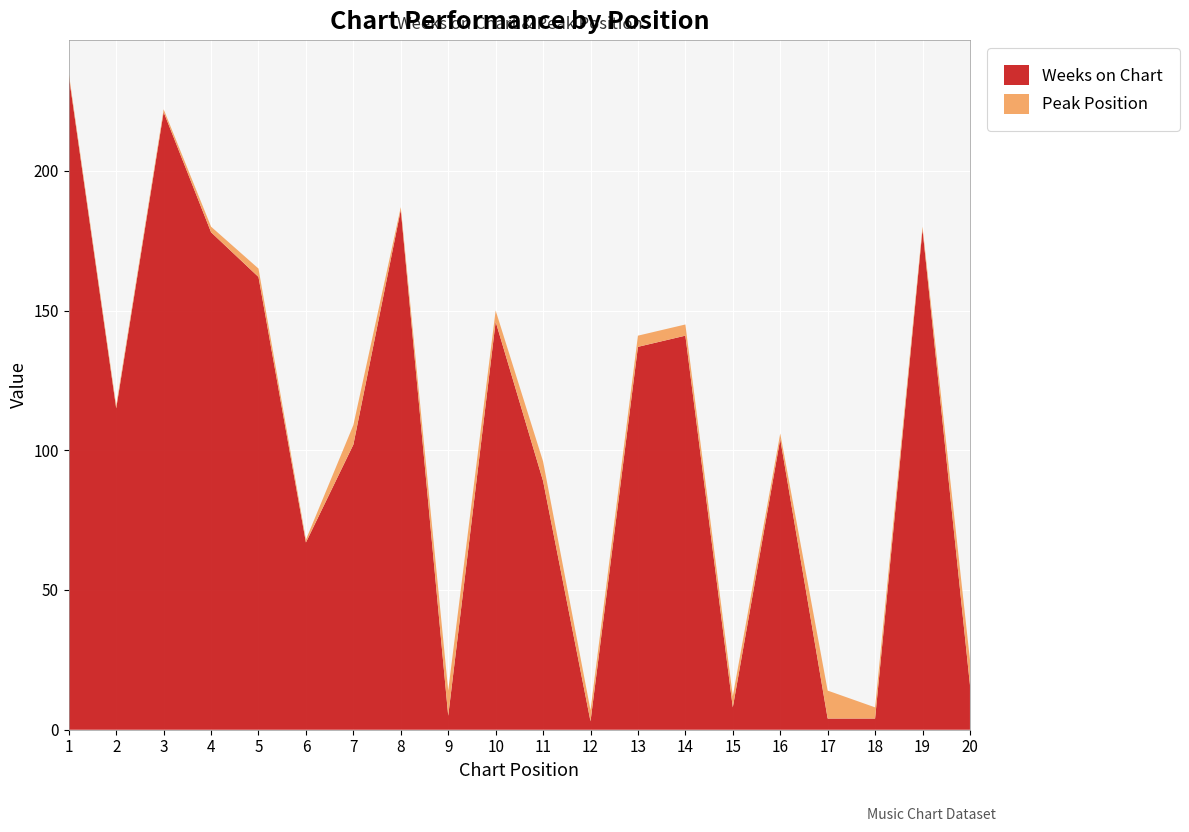

Reading left to right, transcribe all the data shown in this chart.

Weeks on Chart: 234	115	221	178	162	67	102	186	5	146	89	3	137	141	8	104	4	4	179	16
Peak Position: 1	1	1	2	3	1	7	1	9	4	7	4	4	4	4	2	10	4	1	9